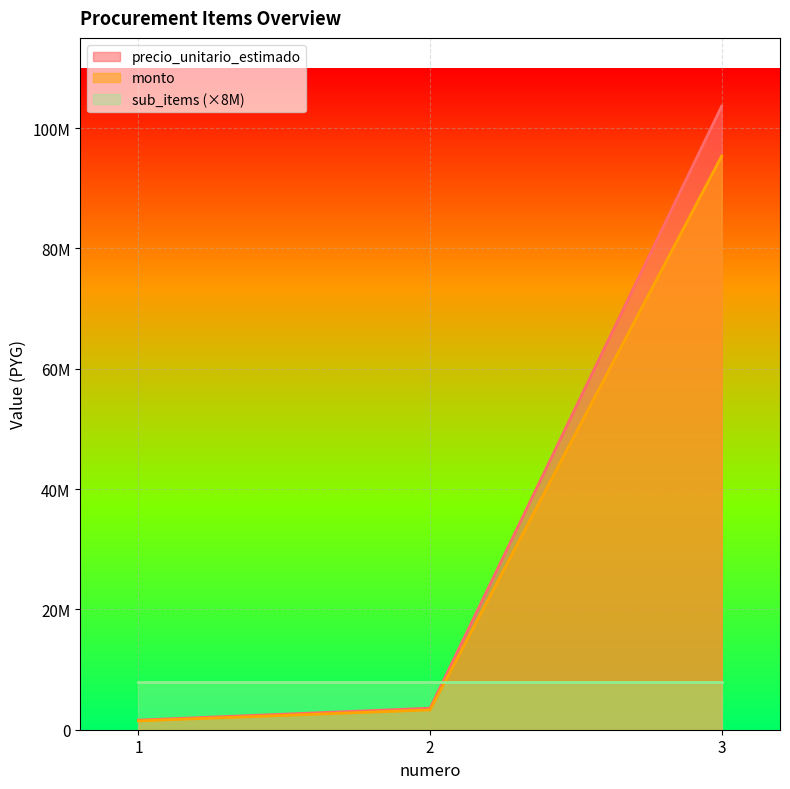

What is the value of the precio_unitario_estimado point at the 1st from the left?

1600000